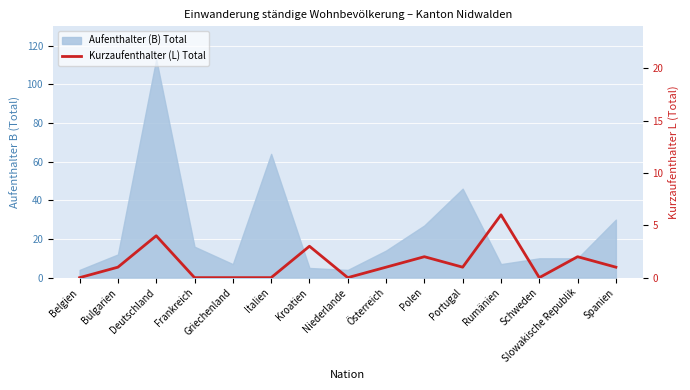

What is the label of the 12th point from the right?

Frankreich